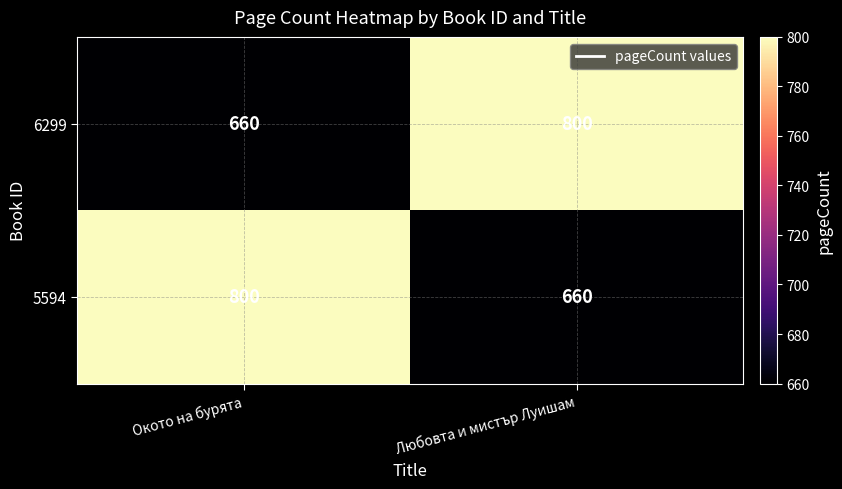

At how many categories does at least one series exceed 781?

2